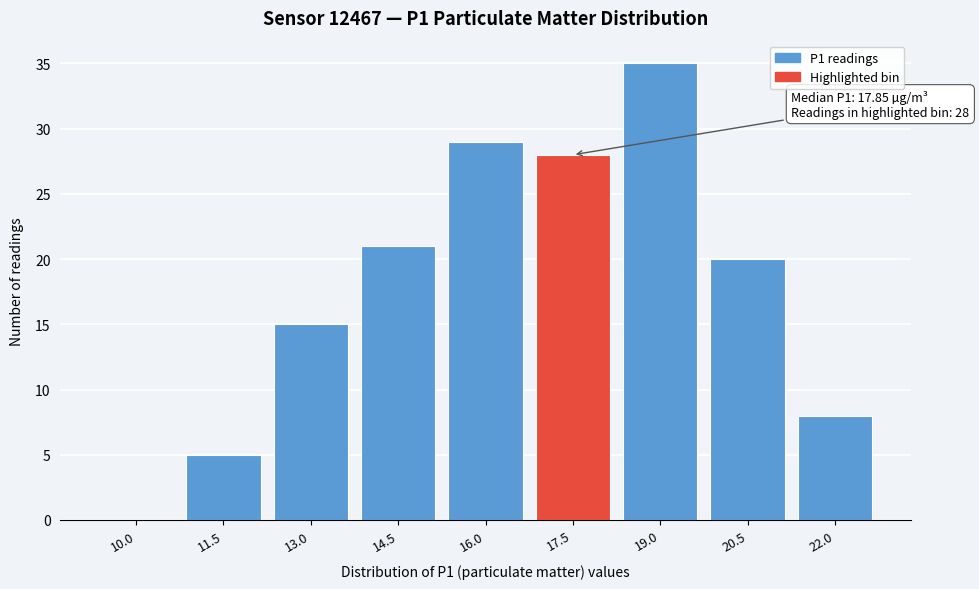

Reading left to right, what are all the values shown in this chart?

10.0=0	11.5=5	13.0=15	14.5=21	16.0=29	17.5=28	19.0=35	20.5=20	22.0=8